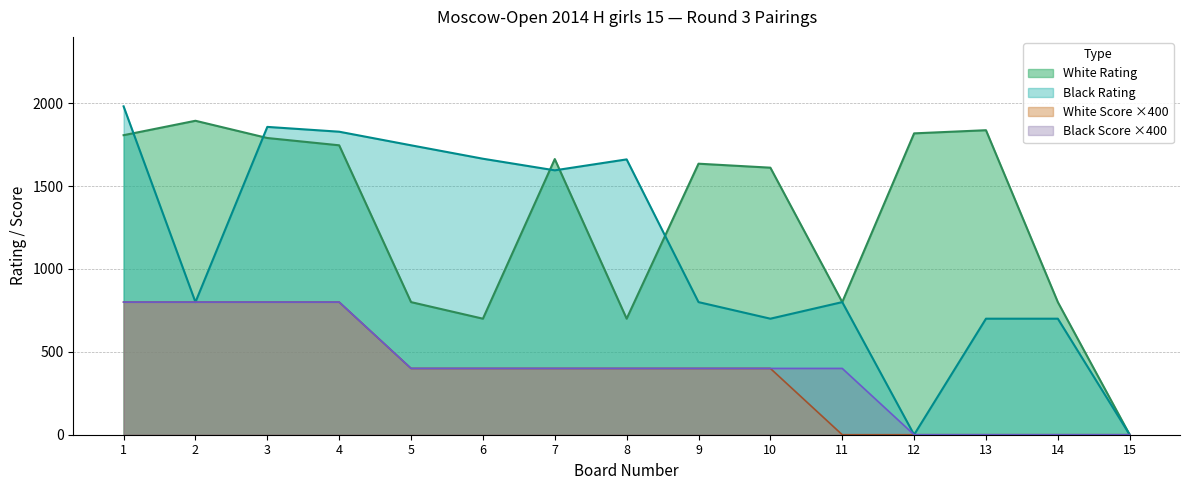

True or false: Black Score and Black Rating intersect in this chart.

False